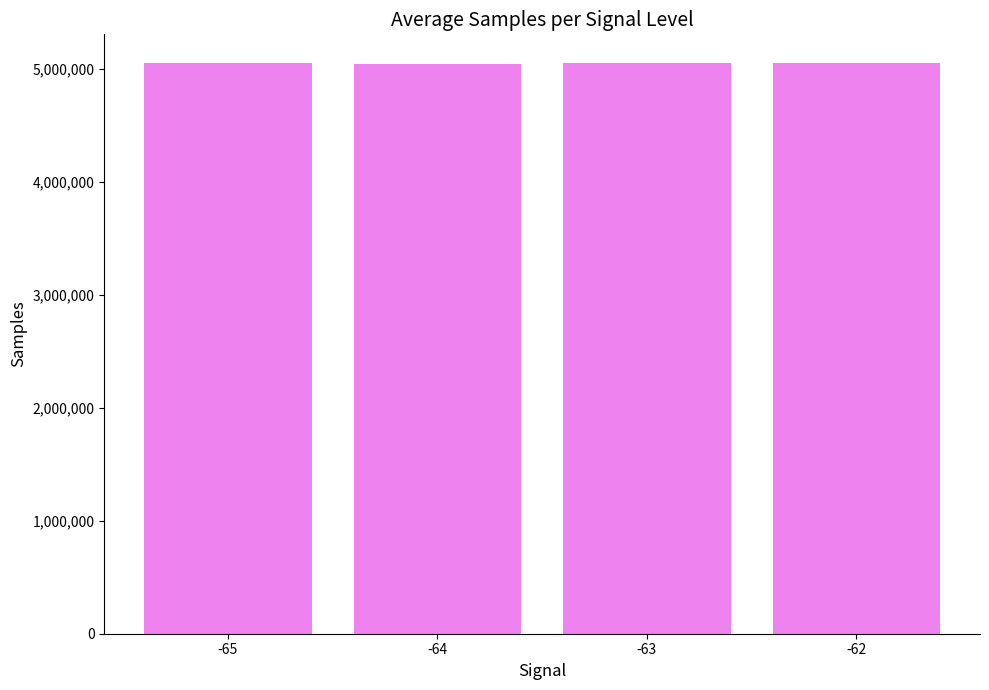

The value at -64 is 5044400.3. True or false?

True